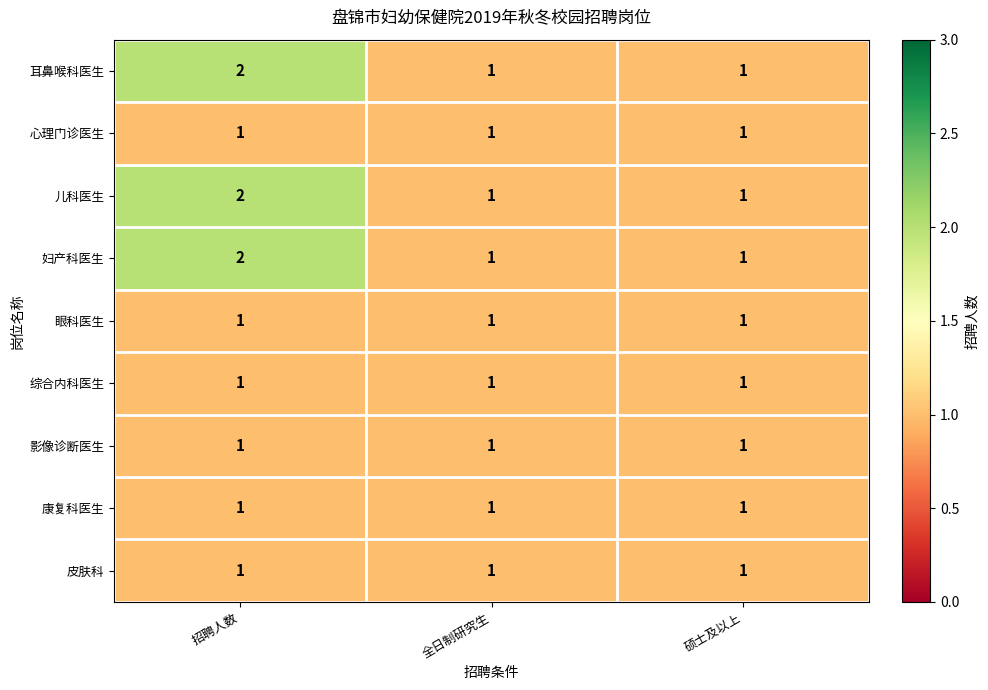

What is the sum of all 综合内科医生 values?

3